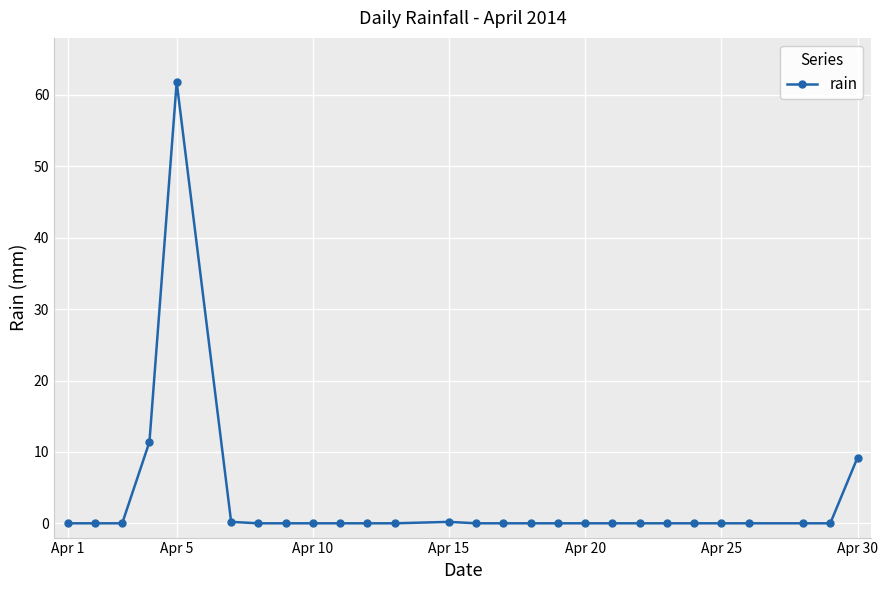

What is the maximum value shown in the chart?

61.8